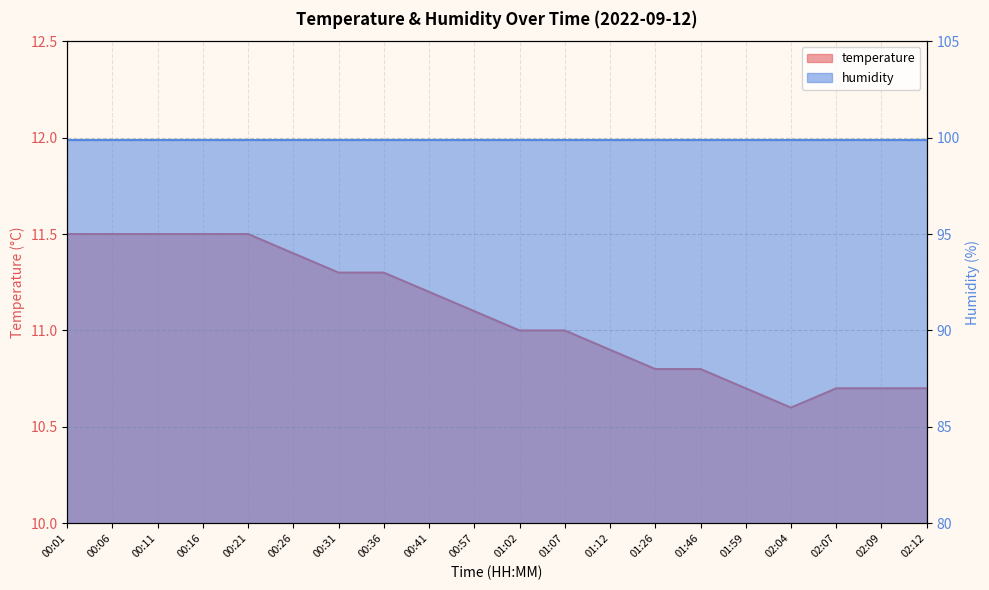

What is the maximum value shown in the chart?

11.5